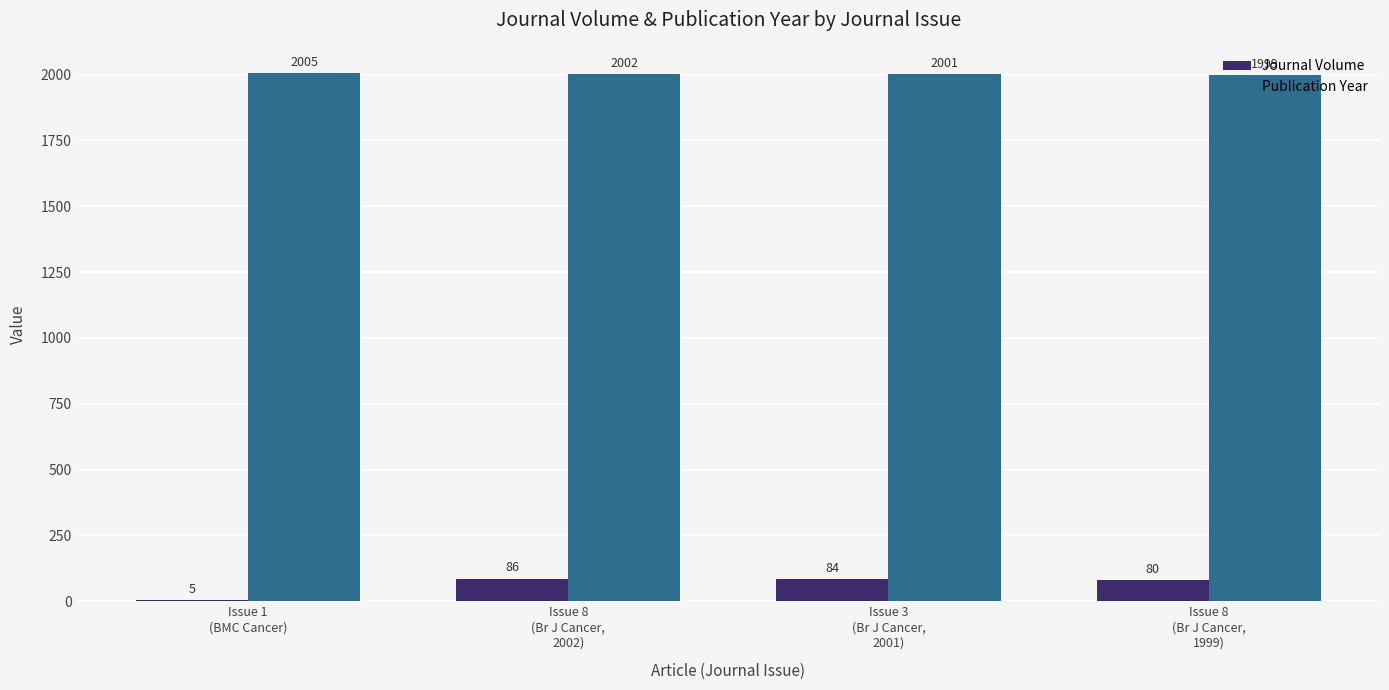

What is the greatest value displayed?

2005